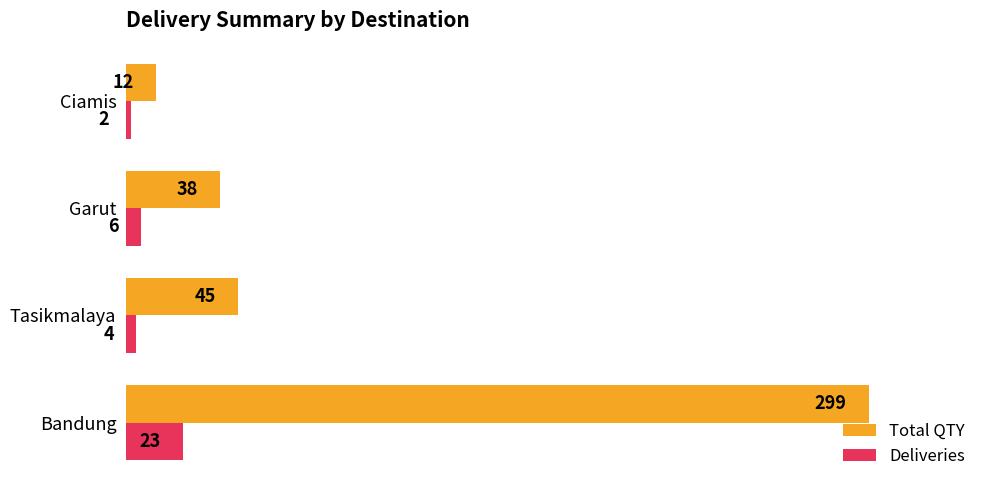

How many data points in Total QTY are less than 45?

2